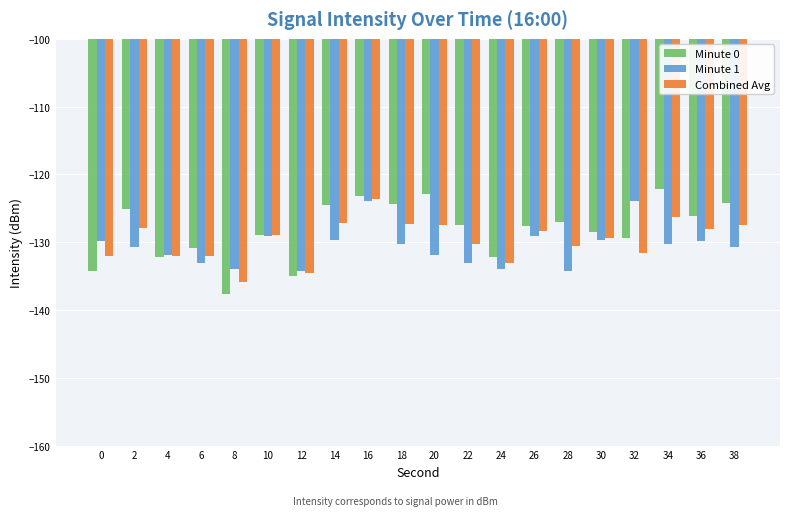

What is the total value across all series at 18?

-381.9